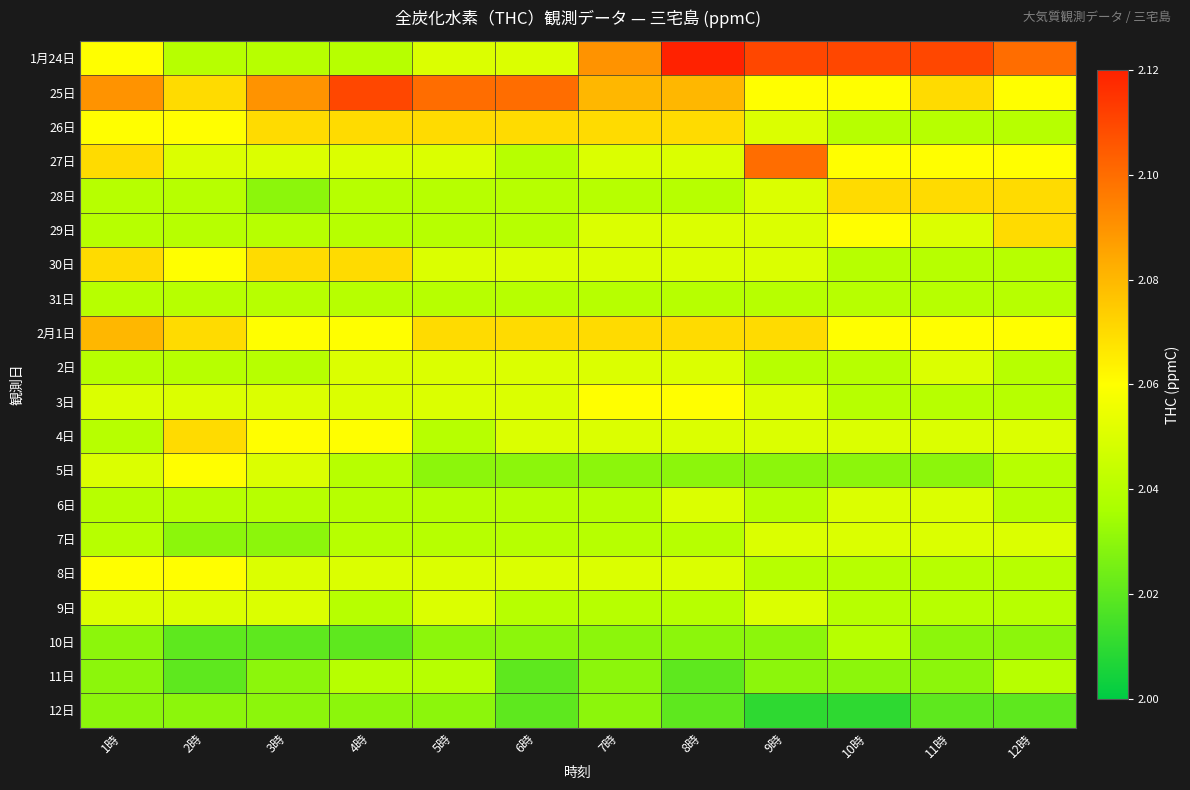

What is the smallest value displayed?

2.0